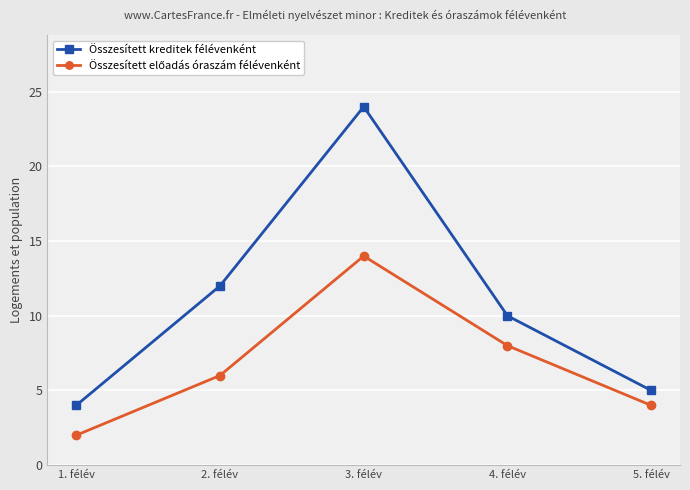

What is the label of the 4th point from the left?

4. félév